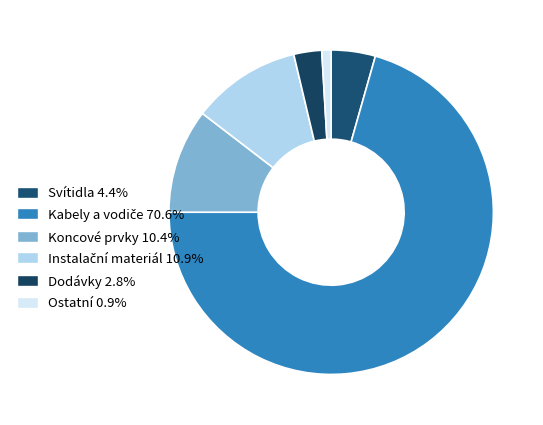

Count the number of slices in the pie.

6